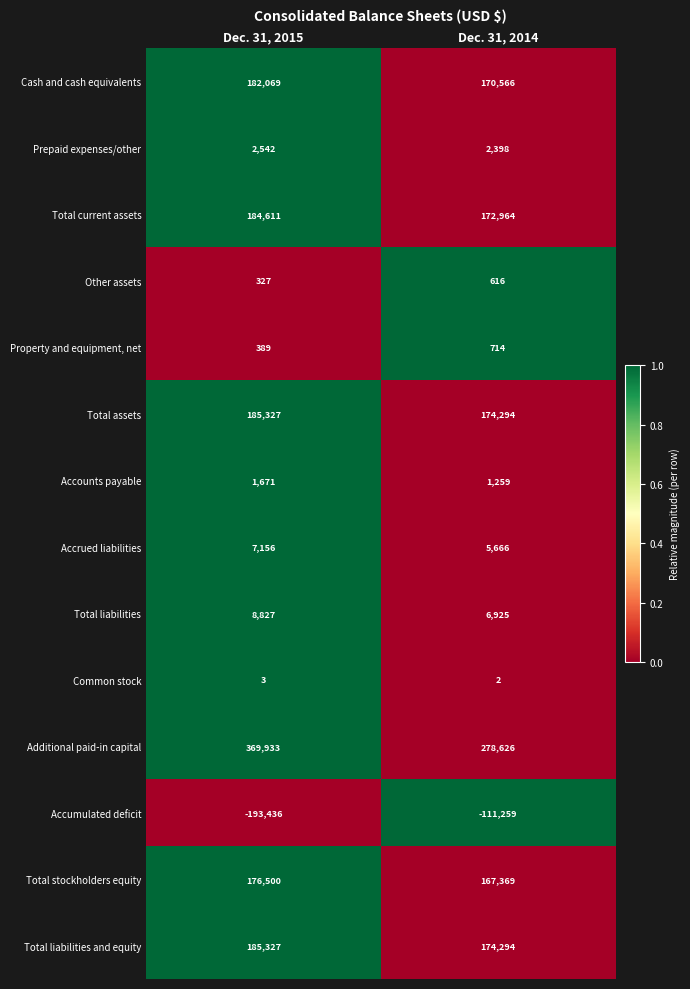

What is the total value across all series at Dec. 31, 2014?

1044434